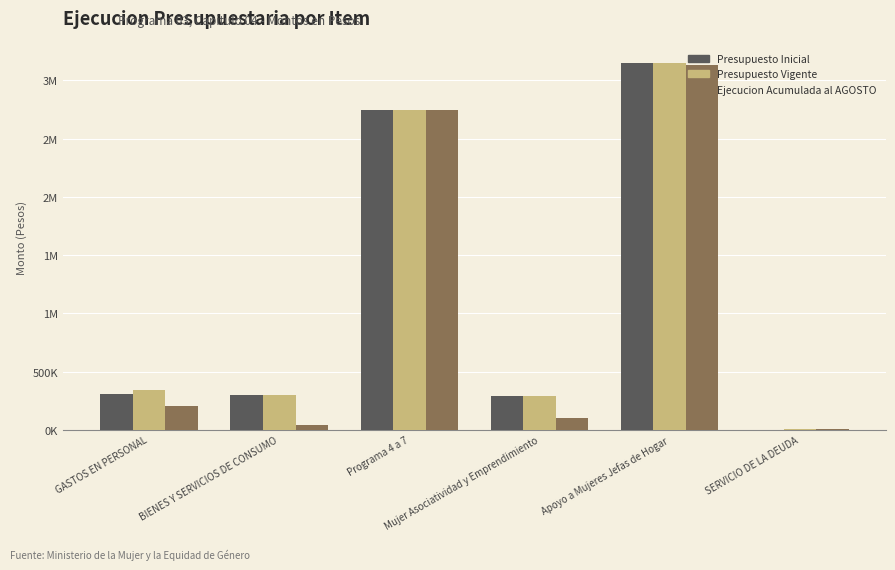

Is the value of Presupuesto Inicial at Mujer Asociatividad y Emprendimiento greater than the value of Presupuesto Vigente at GASTOS EN PERSONAL?

No